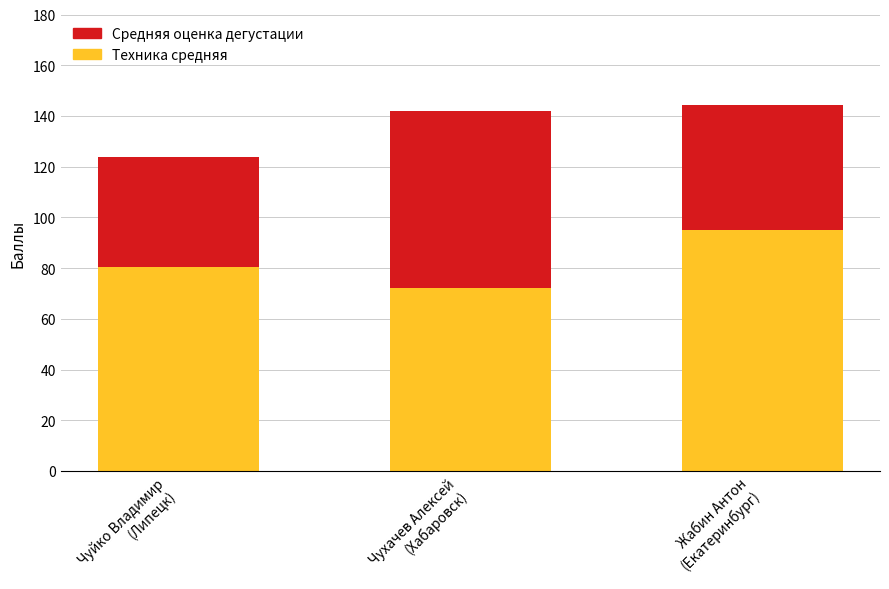

What are all the series names shown in the legend?

Средняя оценка дегустации, Техника средняя